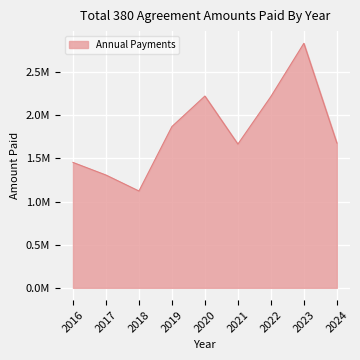

How many points are higher than both their immediate neighbors (excluding endpoints)?

2